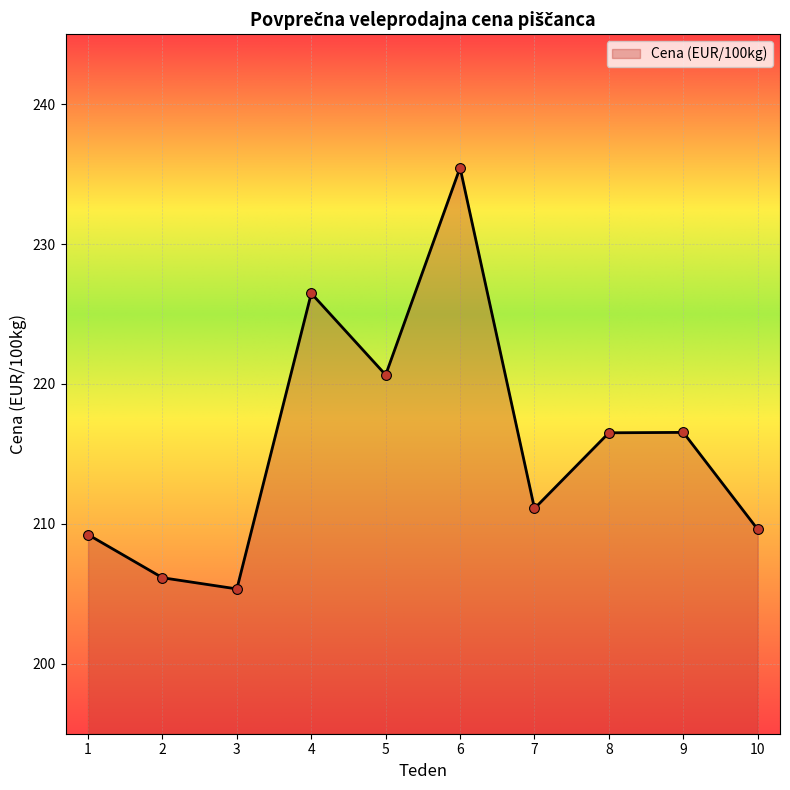

What is the change in value from 1 to 2?

-3.1